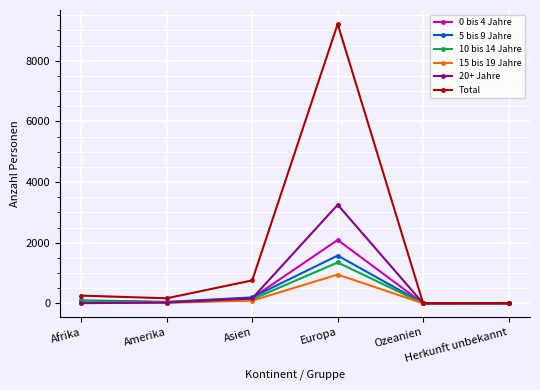

How many data points in 5 bis 9 Jahre are less than 98?

3